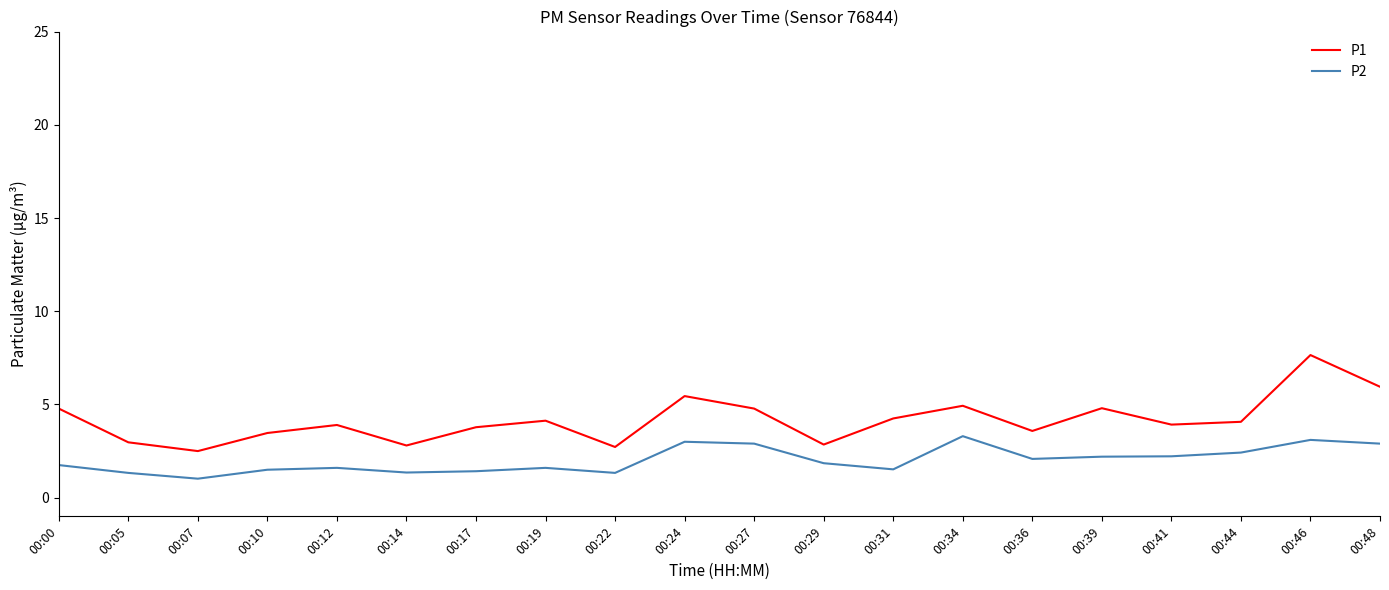

Which category has the lowest value in the P1 series?

00:07